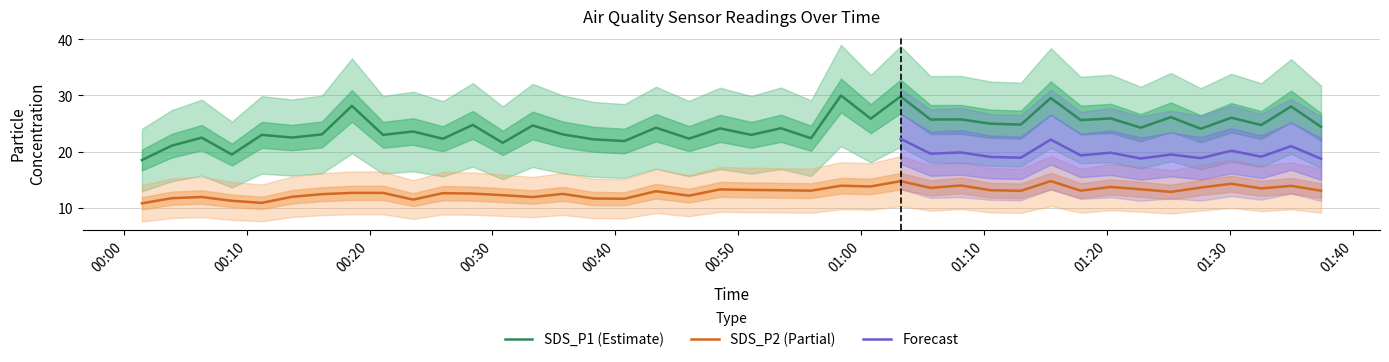

The value of SDS_P2 at 2021/11/30 00:11:14 is 4.6. True or false?

False